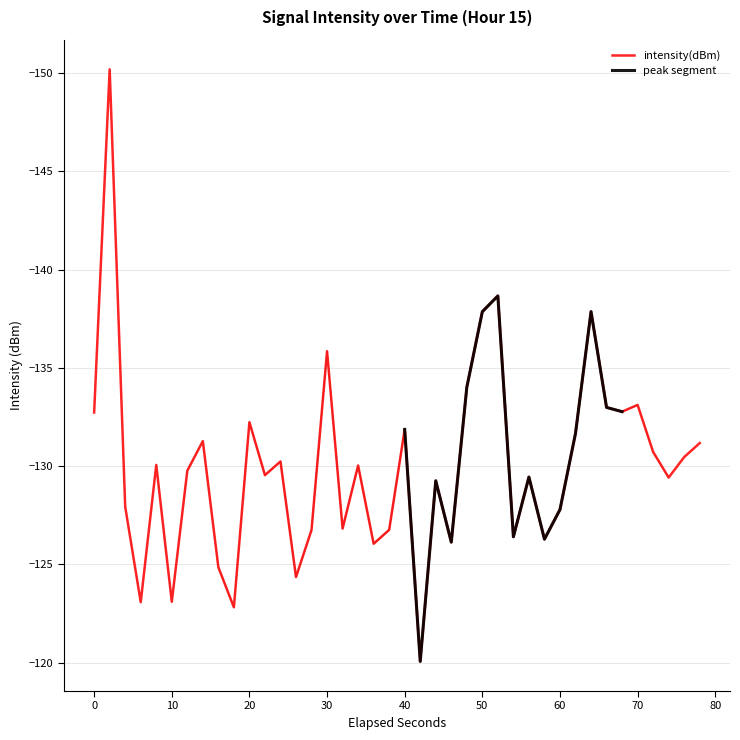

What is the average value?

-130.1